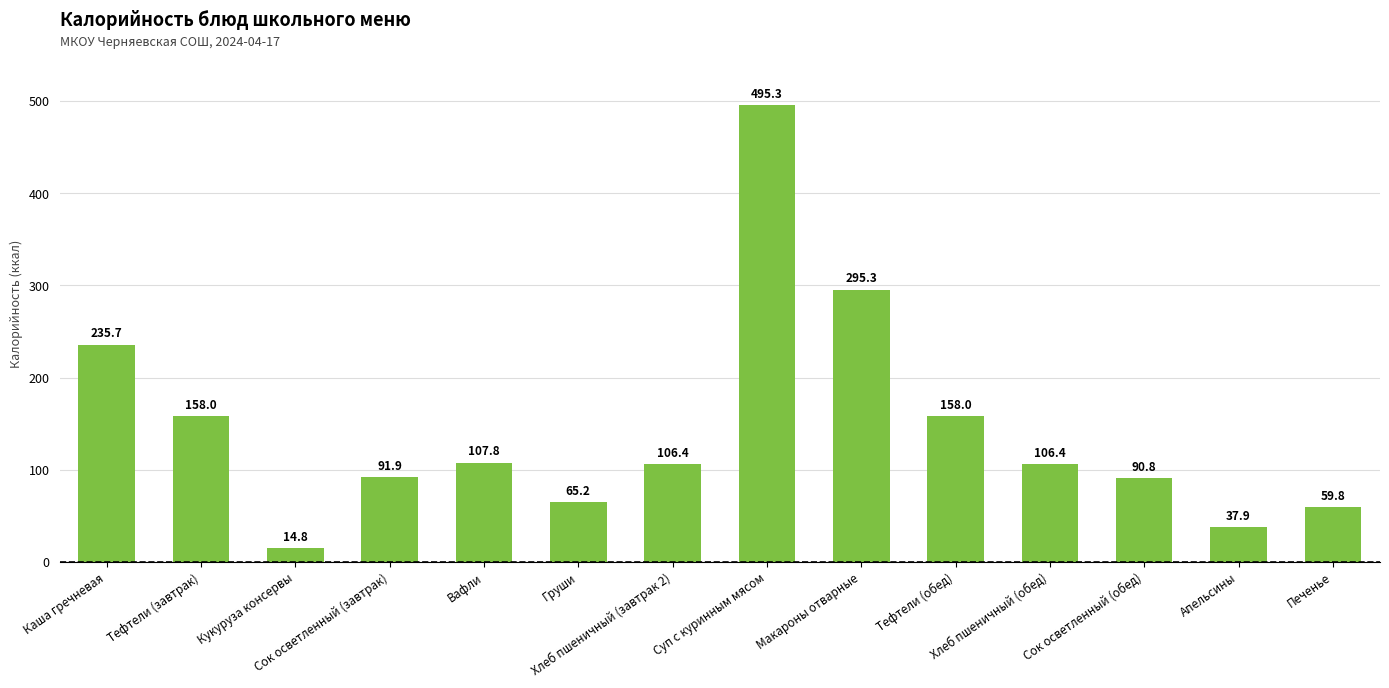

What position from the left is Сок осветленный (обед)?

12